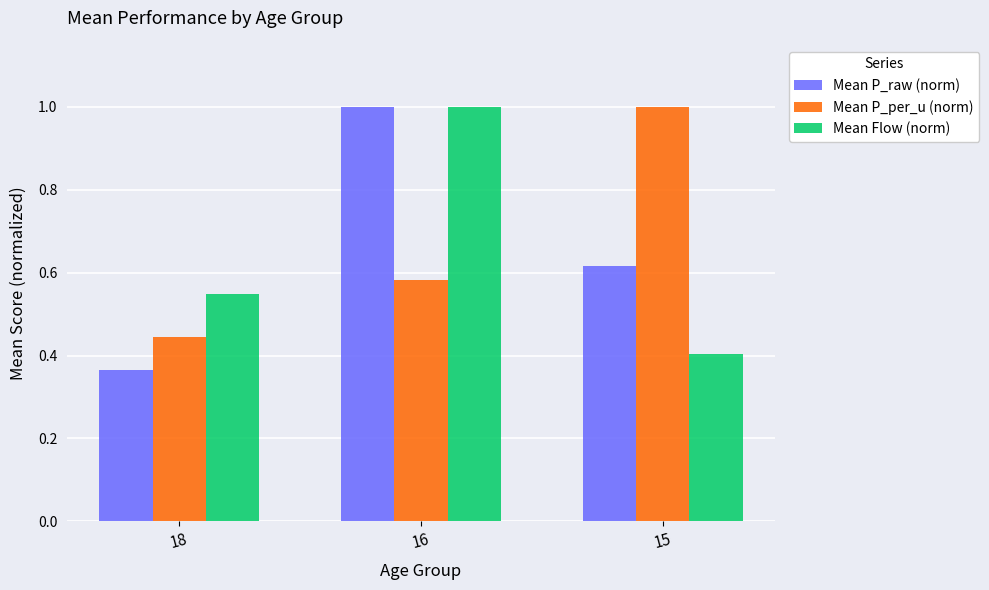

What is the value of the Mean Flow (norm) bar at the 2nd from the left?

1.0